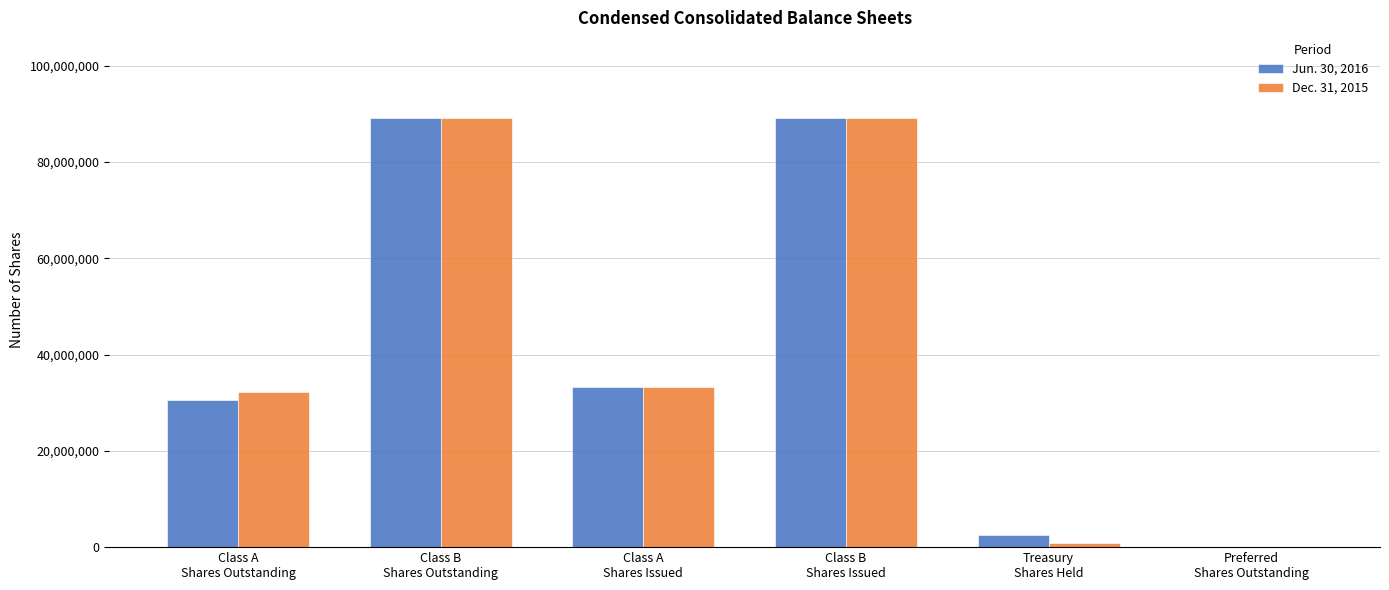

Are the bars horizontal?

No